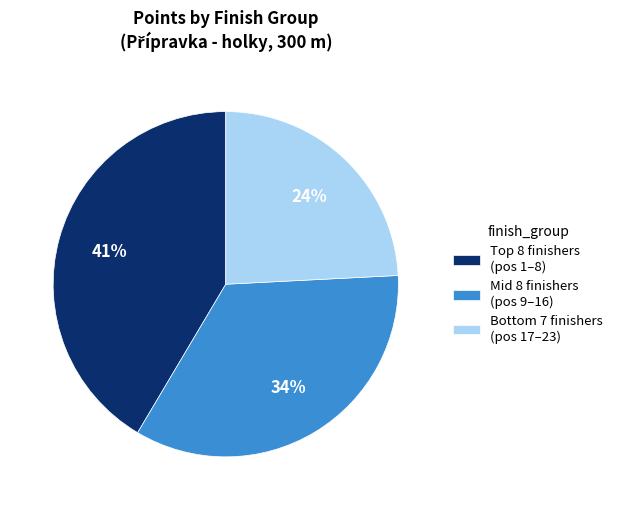

Which category has the biggest portion of the pie?

Top 8 finishers (pos 1–8)